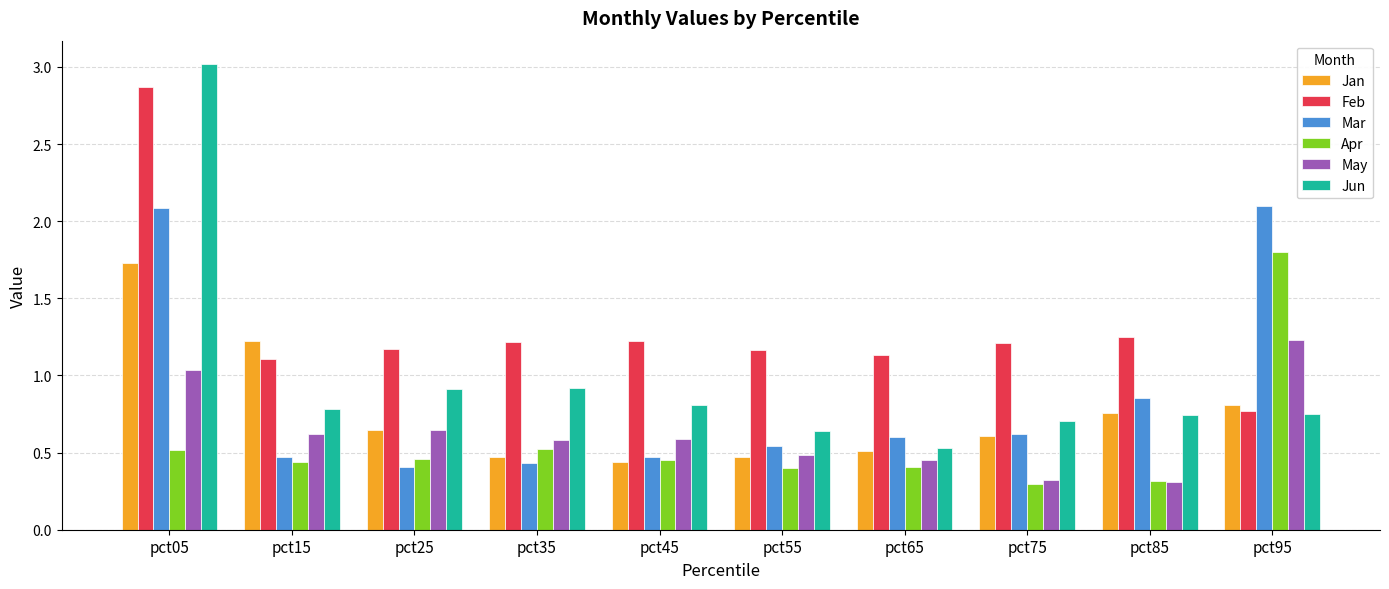

The Feb series shows 1.2 at pct35. True or false?

True